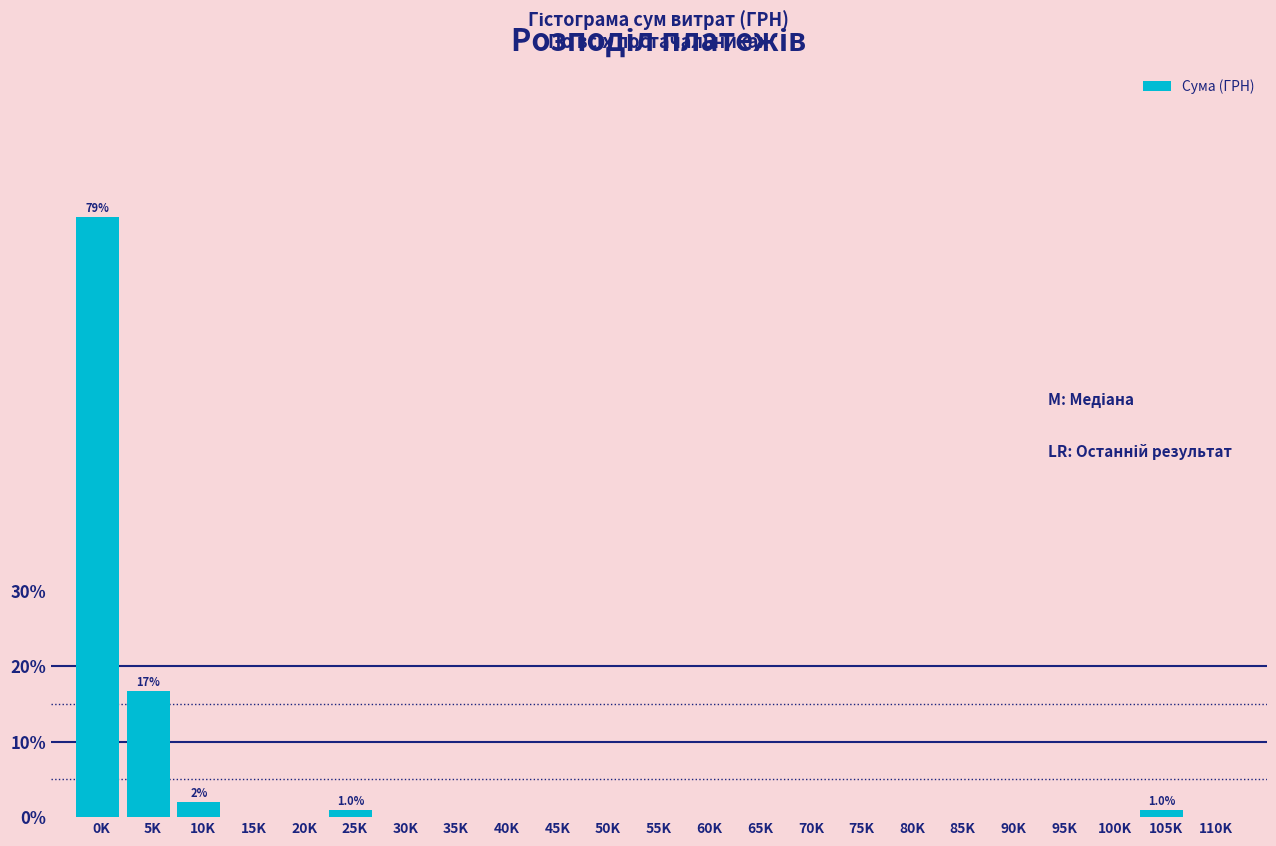

Reading right to left, list all the values displayed in this chart.

110K=0.0	105K=1.0	100K=0.0	95K=0.0	90K=0.0	85K=0.0	80K=0.0	75K=0.0	70K=0.0	65K=0.0	60K=0.0	55K=0.0	50K=0.0	45K=0.0	40K=0.0	35K=0.0	30K=0.0	25K=1.0	20K=0.0	15K=0.0	10K=2.0	5K=16.7	0K=79.4